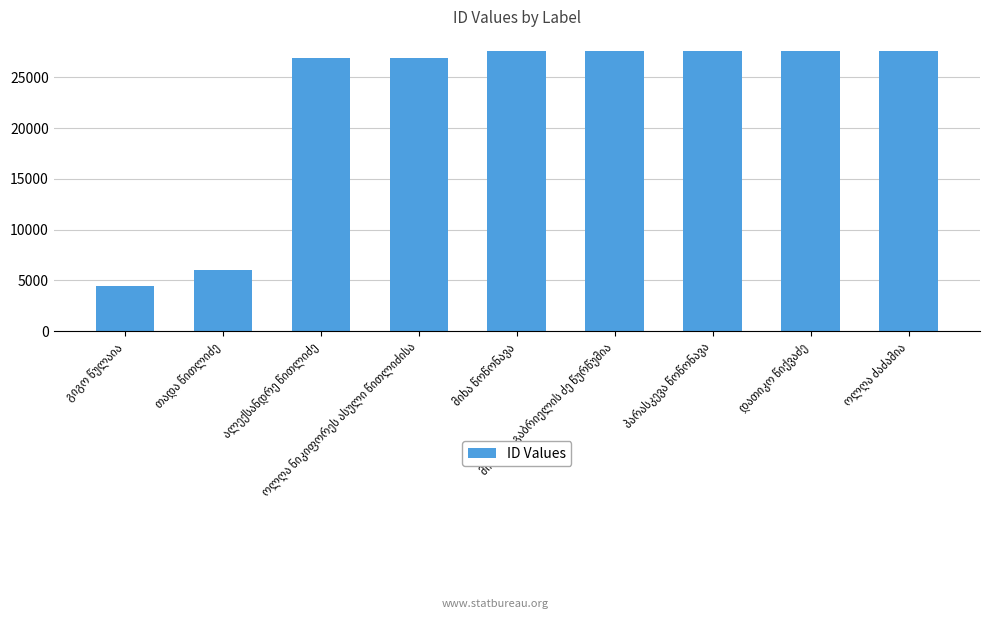

What is the value of the 4th bar from the left?

26953